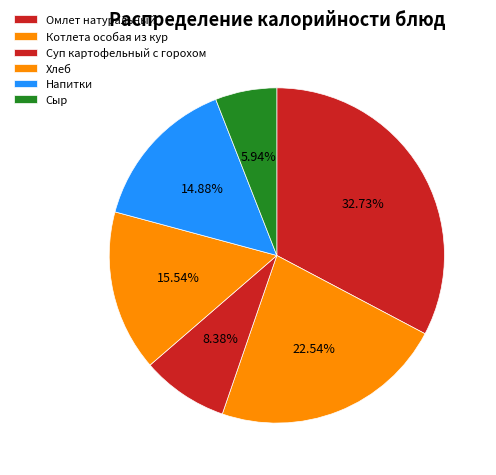

Is Котлета особая из кур the majority of the pie?

No